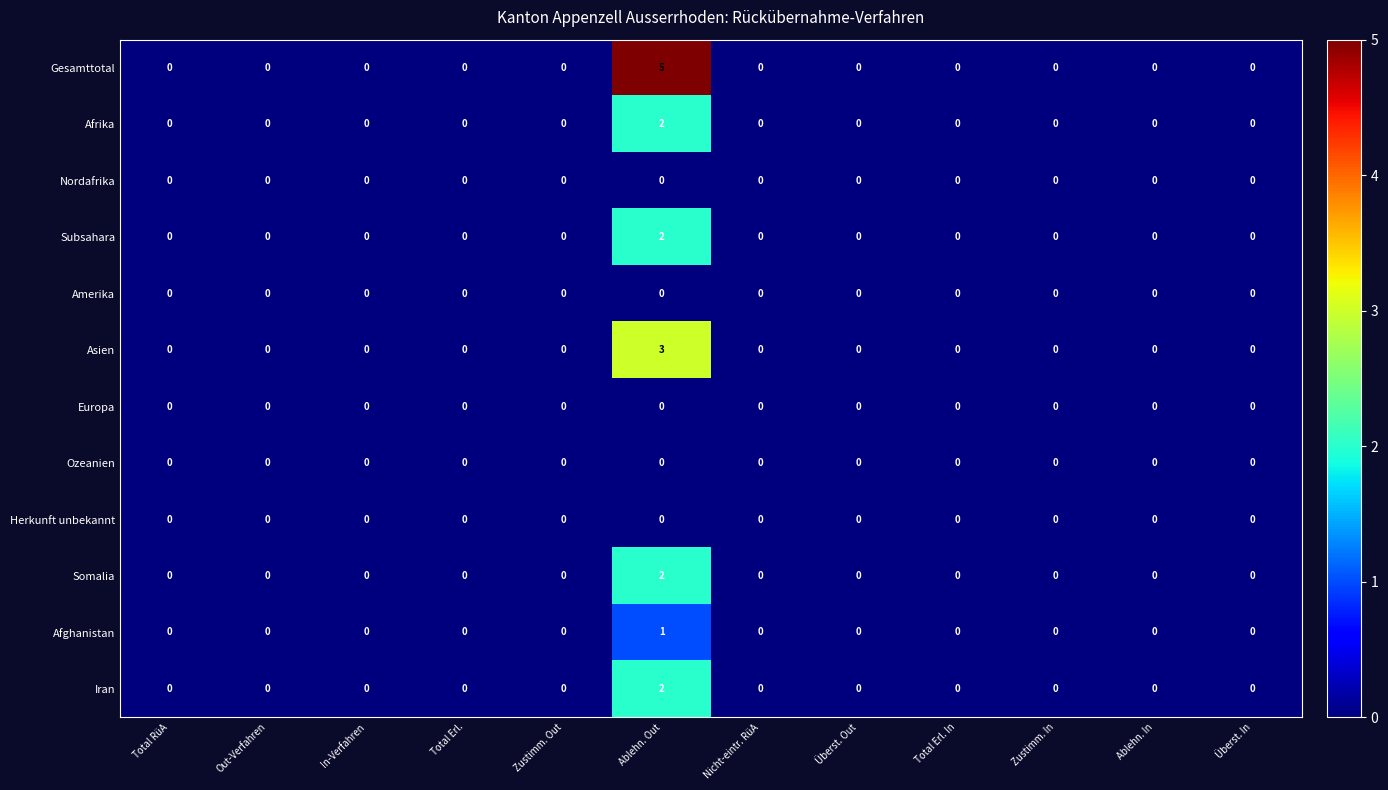

At which category does the chart reach its peak across all series?

Ablehn. Out